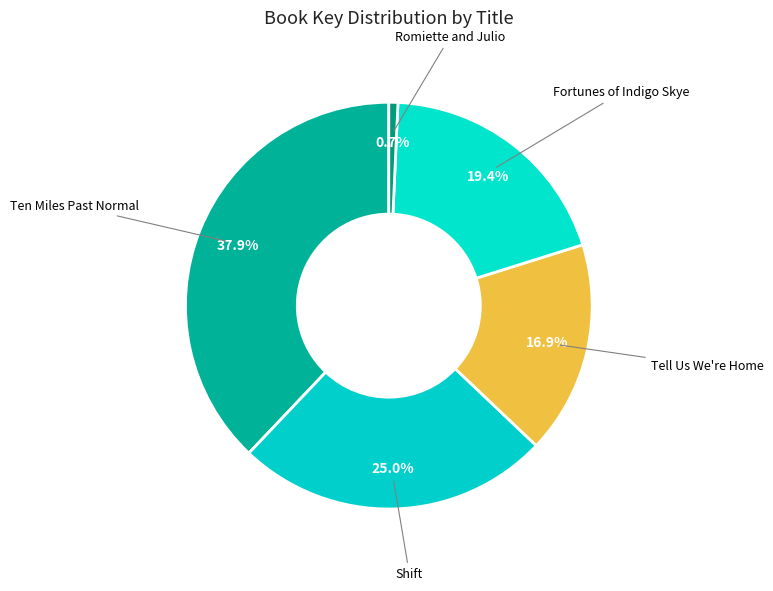

To the nearest percent, what percentage of the pie is Ten Miles Past Normal?

38%